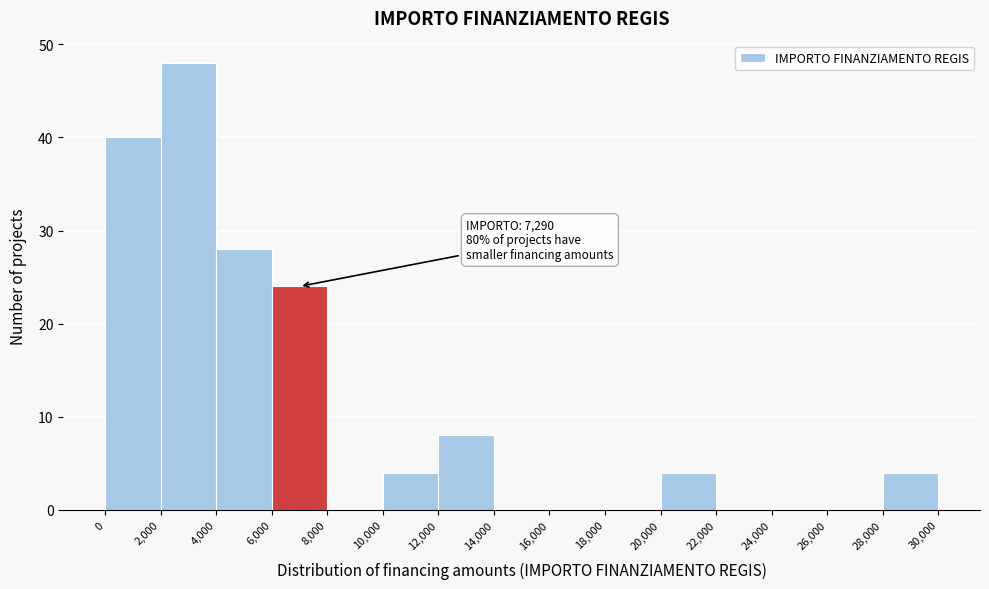

Which range on the x-axis has the tallest bar?

2,000 to 4,000